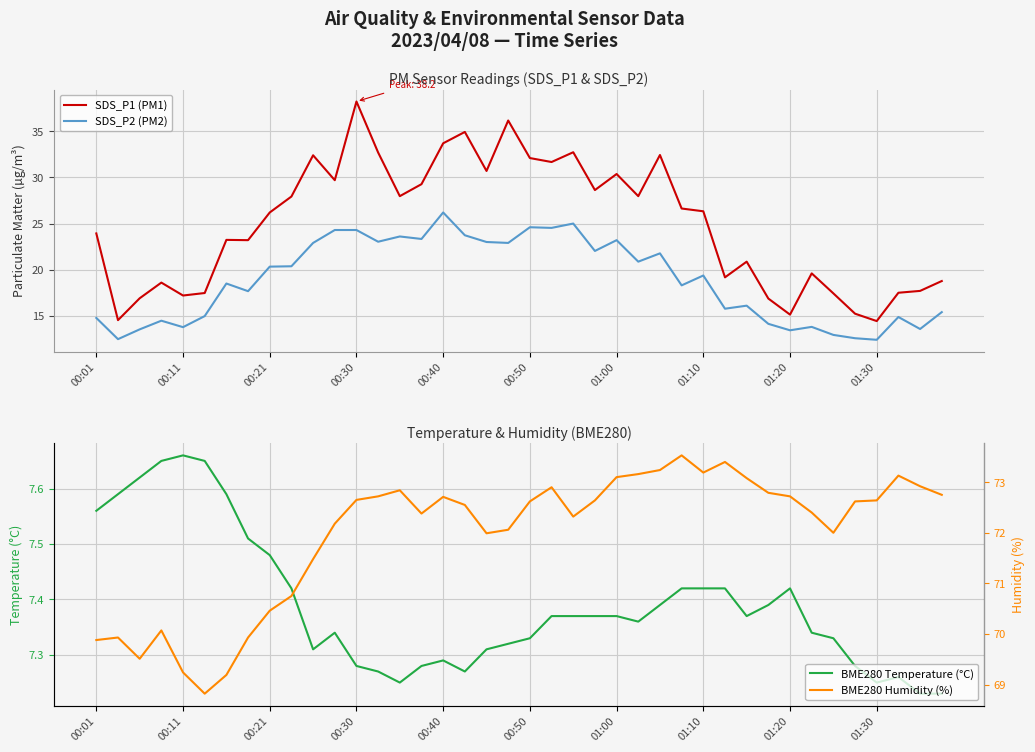

Reading right to left, list all the values displayed in this chart.

SDS_P1 (PM1): 18.8	17.7	17.5	14.4	15.2	17.4	19.6	15.1	16.9	20.9	19.2	26.3	26.6	32.4	28.0	30.4	28.6	32.7	31.7	32.1	36.2	30.7	34.9	33.7	29.3	28.0	32.7	38.2	29.7	32.4	27.9	26.2	23.2	23.2	17.5	17.2	18.6	16.9	14.5	23.9
SDS_P2 (PM2): 15.4	13.6	14.9	12.4	12.6	12.9	13.8	13.4	14.1	16.1	15.8	19.4	18.3	21.8	20.9	23.2	22.0	25.0	24.5	24.6	22.9	23.0	23.7	26.2	23.3	23.6	23.0	24.3	24.3	22.9	20.4	20.3	17.7	18.5	15.0	13.8	14.5	13.5	12.5	14.8
BME280 Temperature (°C): 7.2	7.2	7.3	7.2	7.3	7.3	7.3	7.4	7.4	7.4	7.4	7.4	7.4	7.4	7.4	7.4	7.4	7.4	7.4	7.3	7.3	7.3	7.3	7.3	7.3	7.2	7.3	7.3	7.3	7.3	7.4	7.5	7.5	7.6	7.7	7.7	7.7	7.6	7.6	7.6
BME280 Humidity (%): 72.8	72.9	73.1	72.6	72.6	72.0	72.4	72.7	72.8	73.1	73.4	73.2	73.5	73.2	73.2	73.1	72.6	72.3	72.9	72.6	72.1	72.0	72.5	72.7	72.4	72.8	72.7	72.7	72.2	71.5	70.8	70.5	69.9	69.2	68.8	69.2	70.1	69.5	69.9	69.9